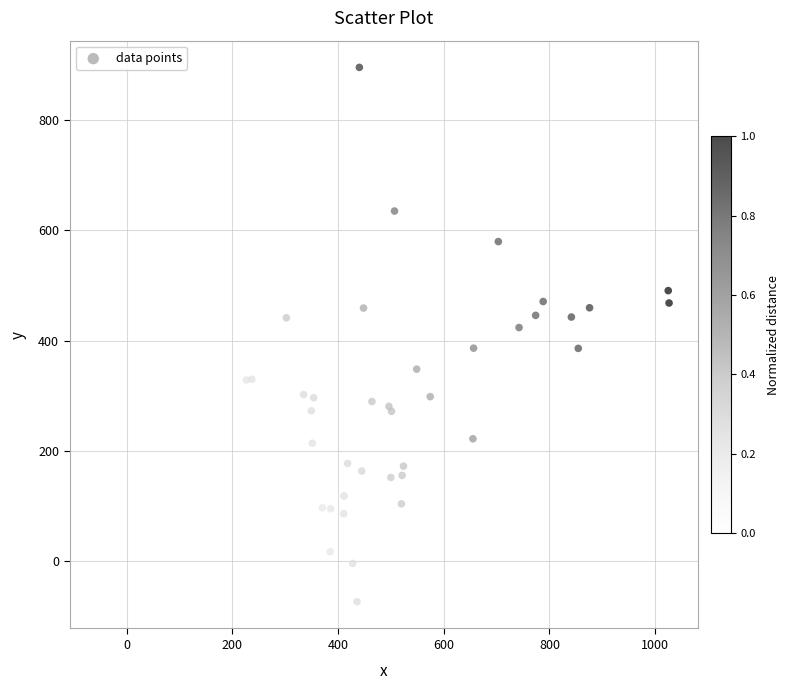

What Y value in the scatter plot is closest to 411?

423.8